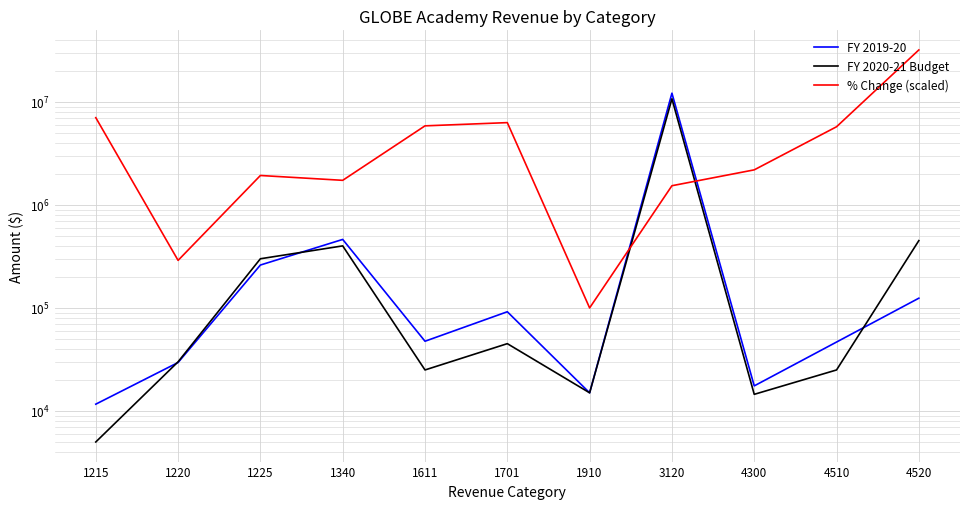

At 4300, list the series in order from largest to smallest.

% Change (scaled), FY 2019-20, FY 2020-21 Budget